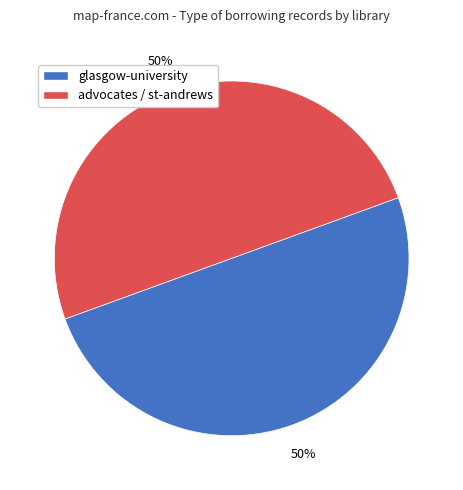

The advocates / st-andrews slice represents 50% of the pie. True or false?

True